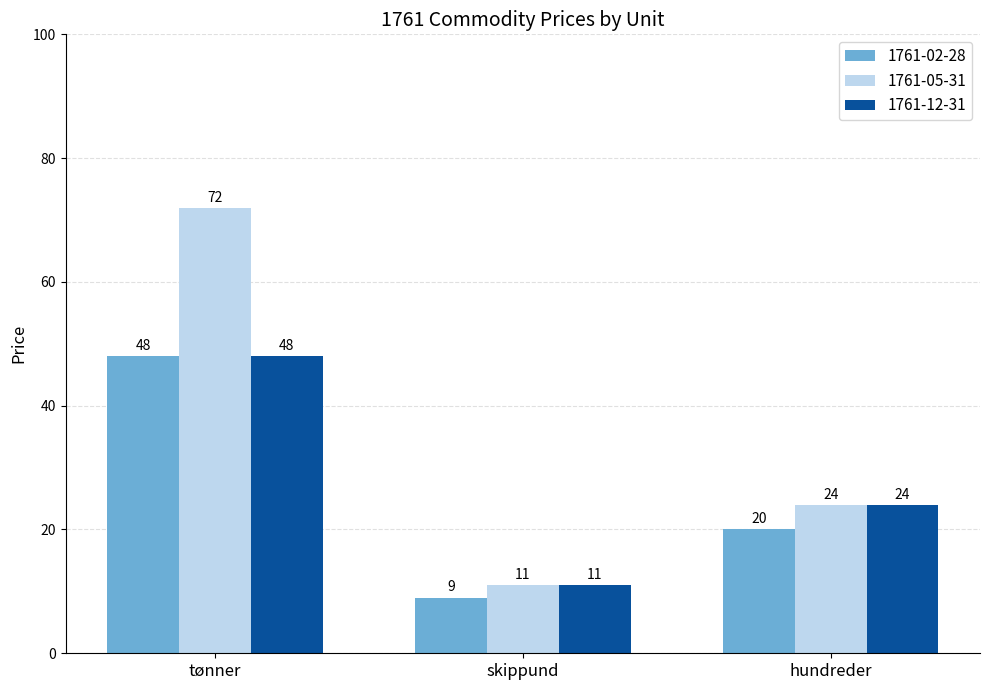

How many groups of bars are there?

3